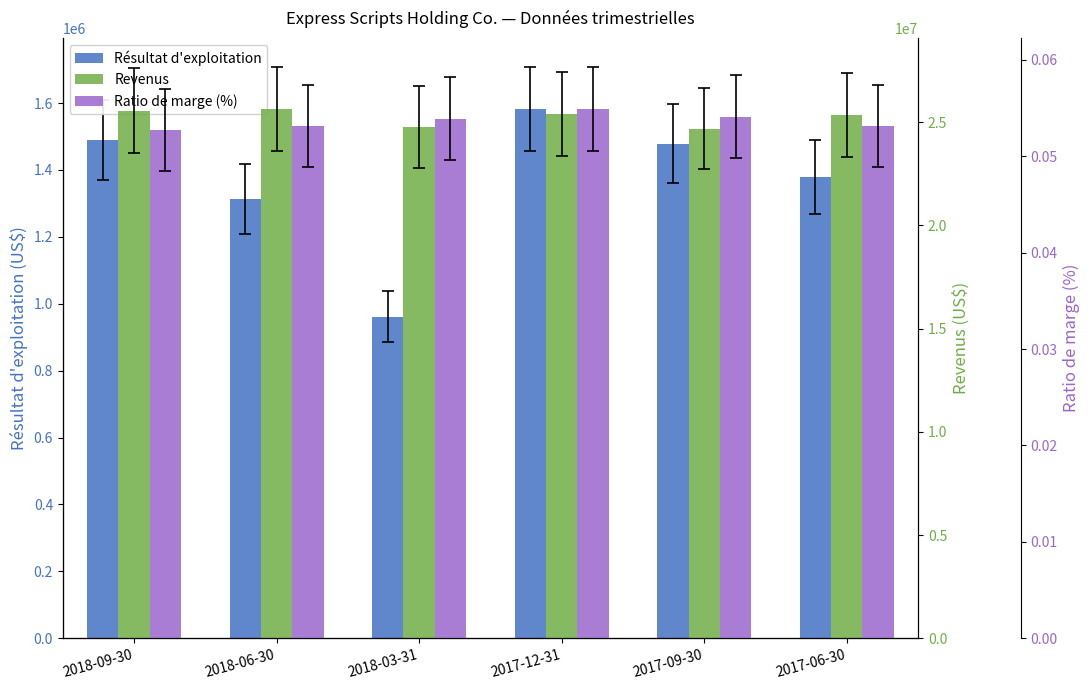

Which series has the largest total across all categories?

Revenus